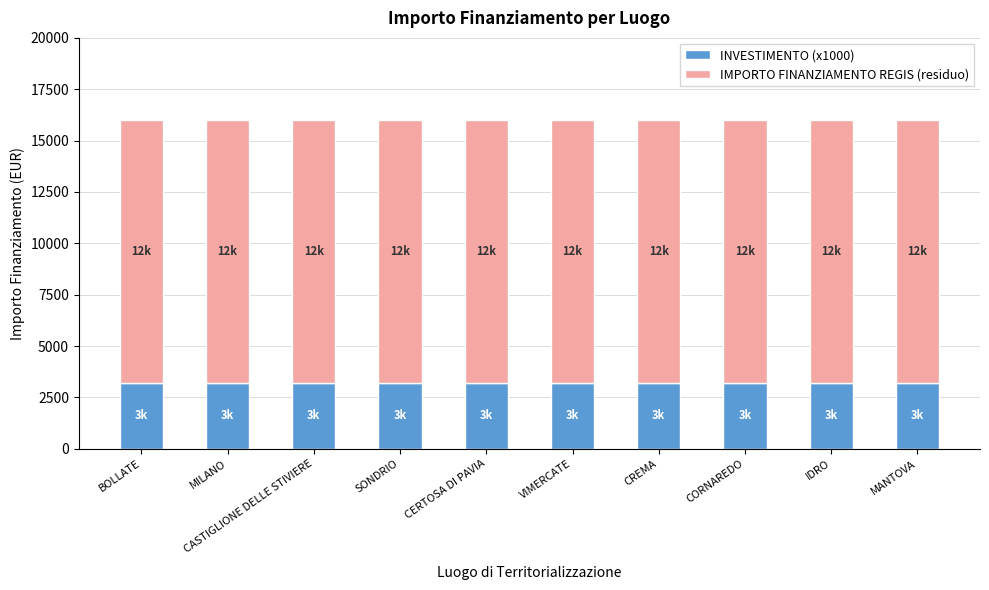

What is the total value across all series at CASTIGLIONE DELLE STIVIERE?

16000